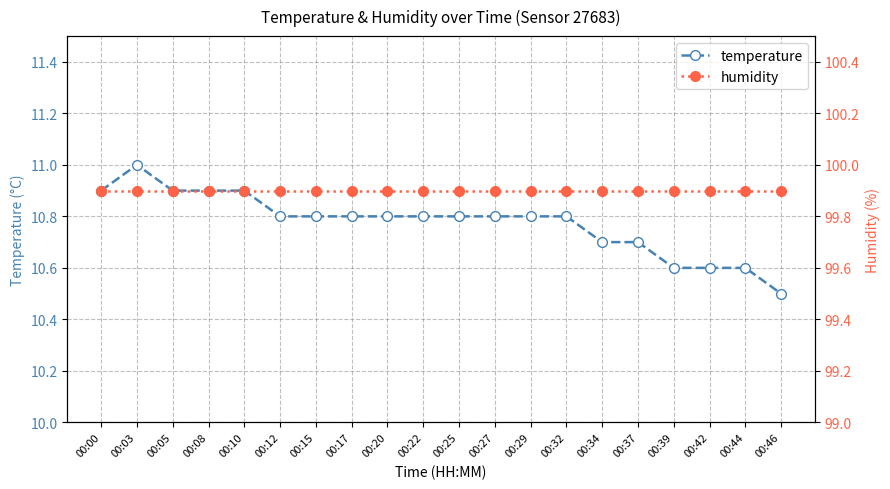

What is the value of the humidity point at the 1st from the left?

99.9